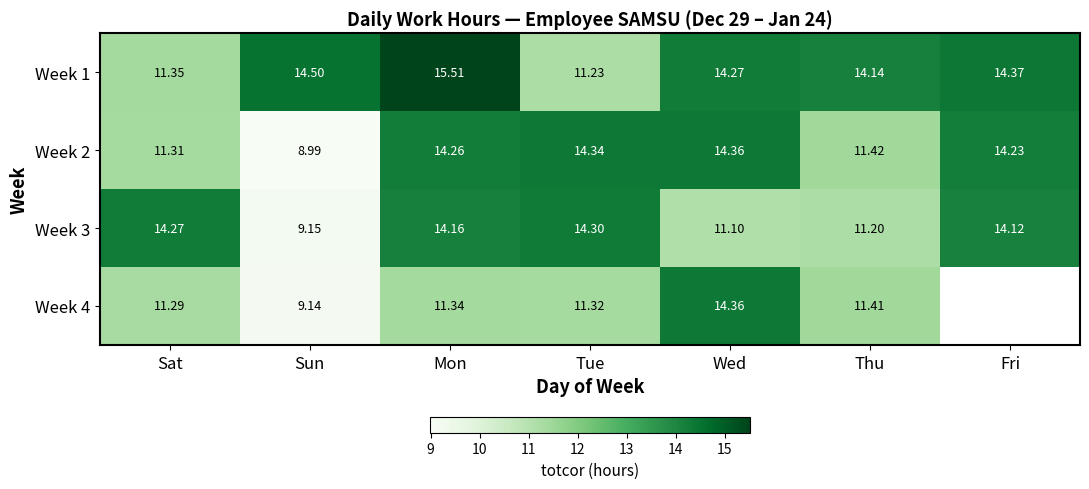

The Week 1 series shows 14.4 at Fri. True or false?

True